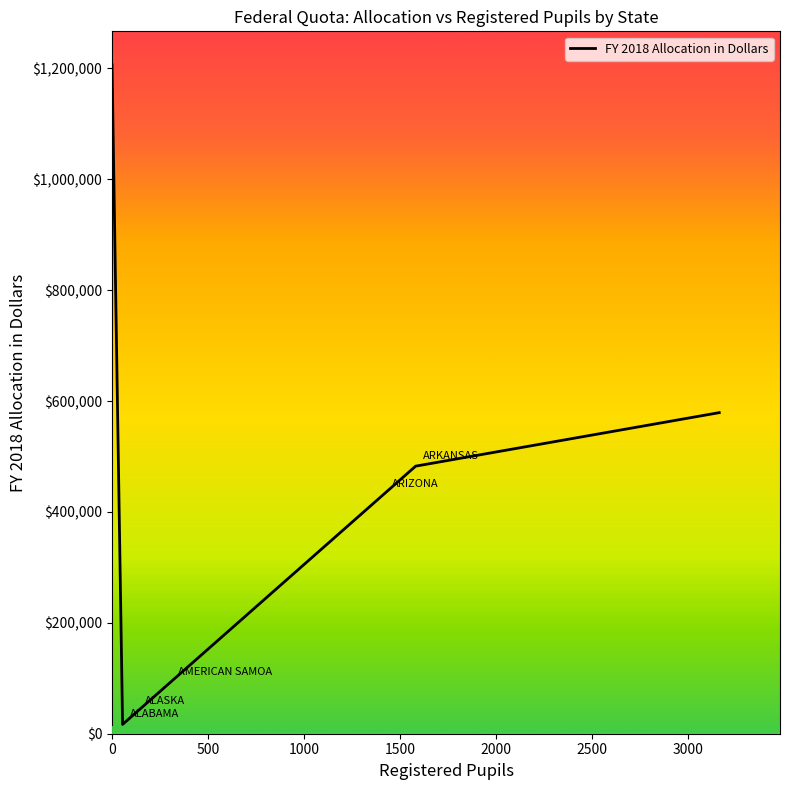

What is the difference between the maximum and minimum values?

1189715.0